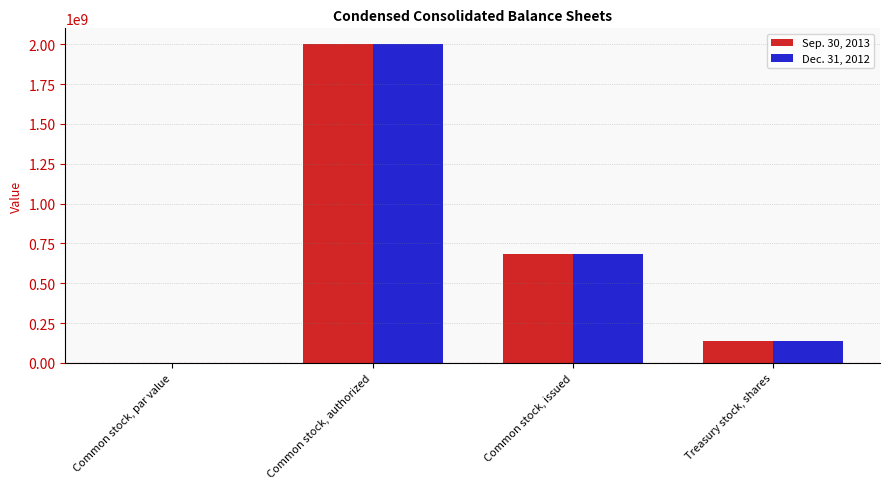

What is the greatest value displayed?

2000000000